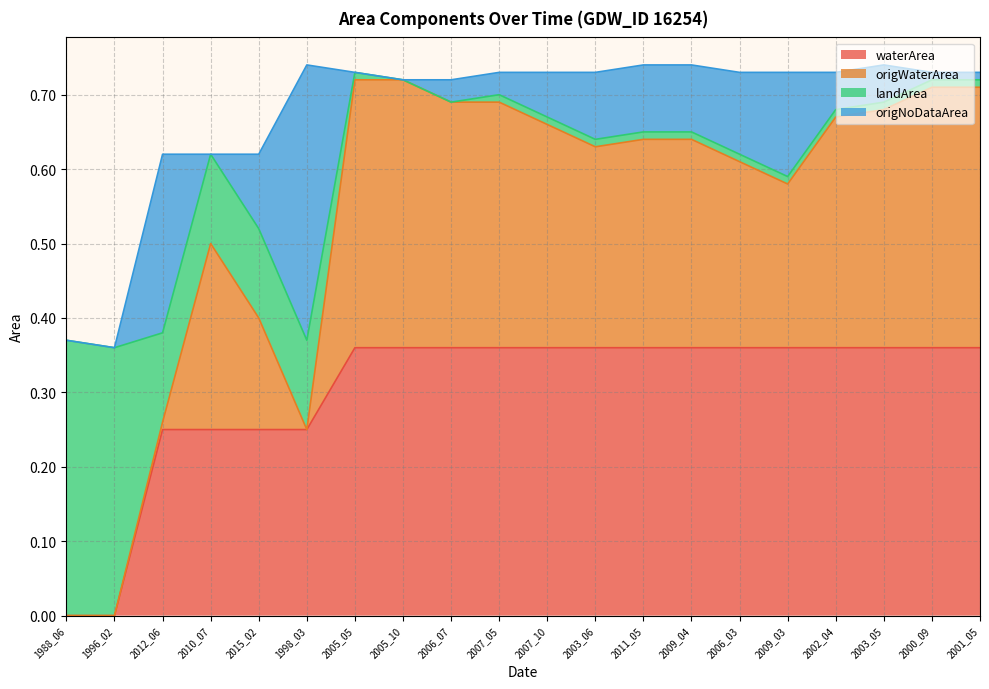

What is the label of the 9th point from the right?

2003_06